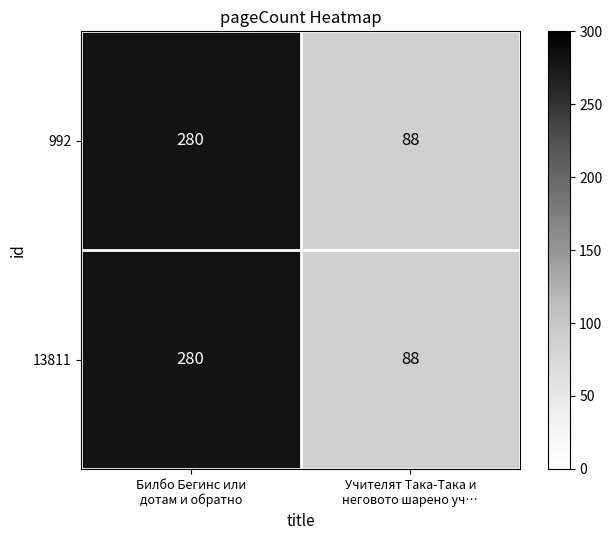

What is the minimum value for 992?

88